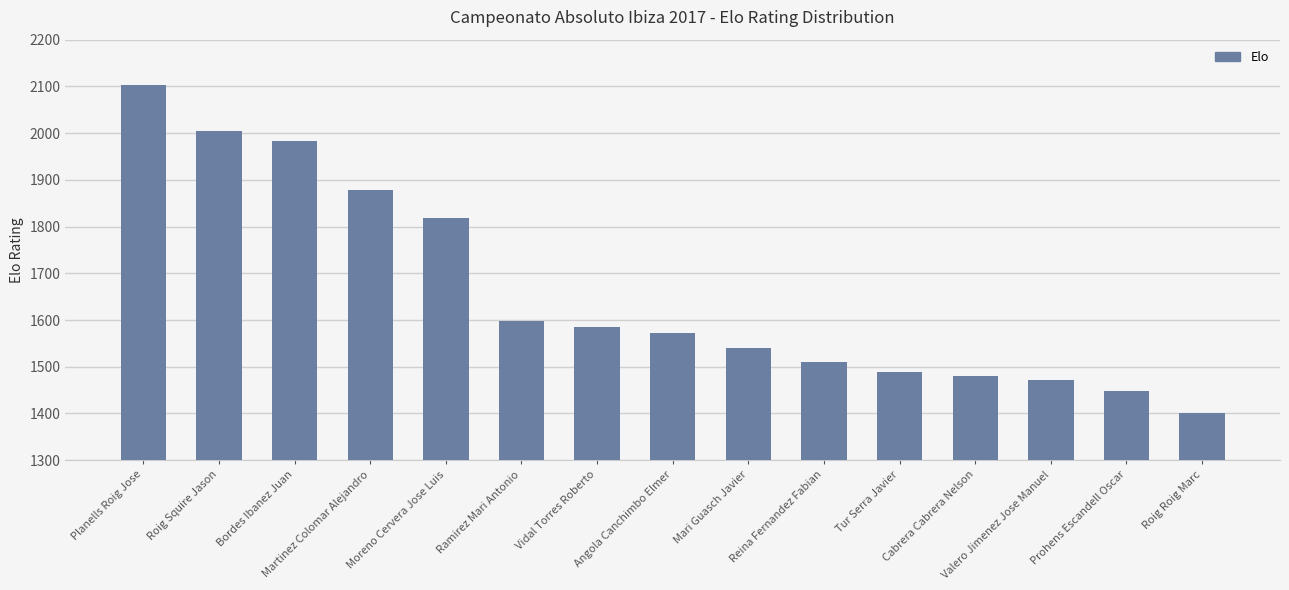

Rank the categories by value from lowest to highest.

Roig Roig Marc, Prohens Escandell Oscar, Valero Jimenez Jose Manuel, Cabrera Cabrera Nelson, Tur Serra Javier, Reina Fernandez Fabian, Mari Guasch Javier, Angola Canchimbo Elmer, Vidal Torres Roberto, Ramirez Mari Antonio, Moreno Cervera Jose Luis, Martinez Colomar Alejandro, Bordes Ibanez Juan, Roig Squire Jason, Planells Roig Jose